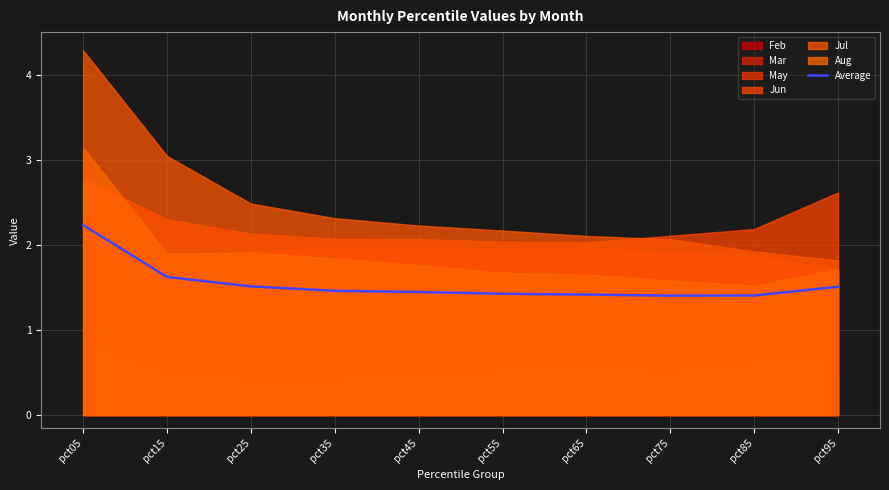

At which category does the chart reach its minimum across all series?

pct75